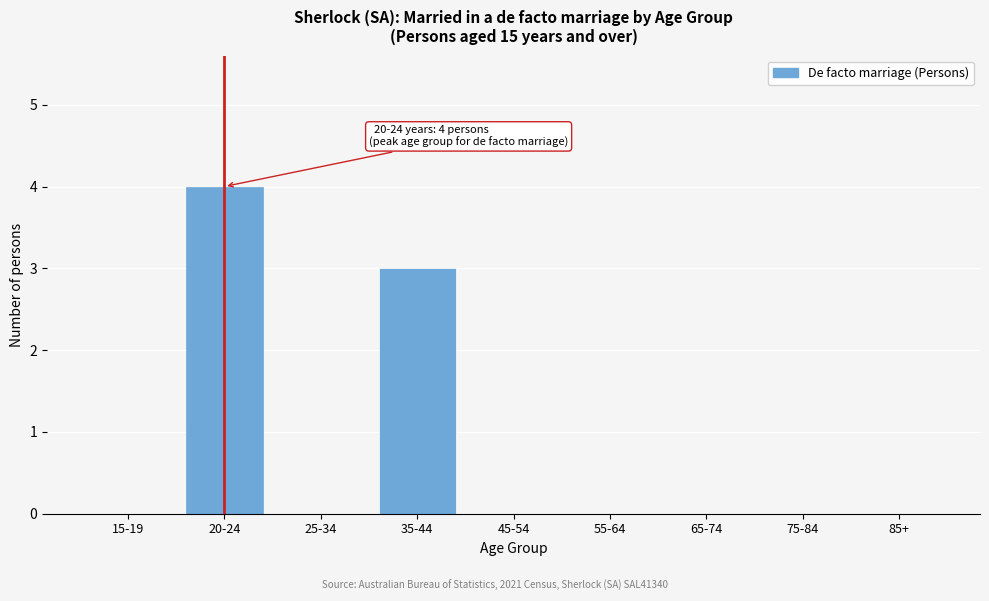

Reading left to right, extract all data points from this chart.

15-19=0	20-24=4	25-34=0	35-44=3	45-54=0	55-64=0	65-74=0	75-84=0	85+=0